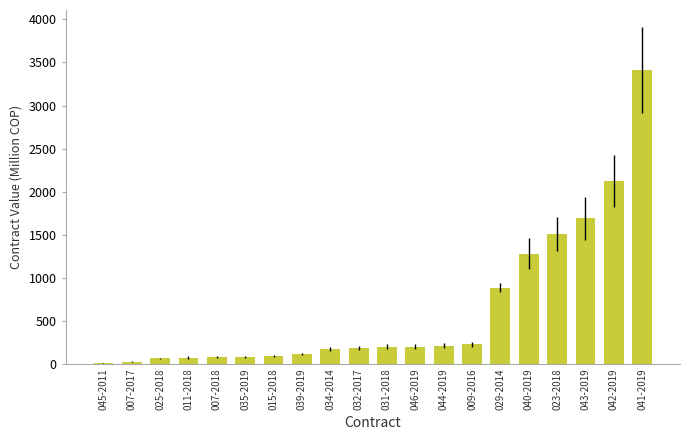

What is the sum of all values?

12611.1